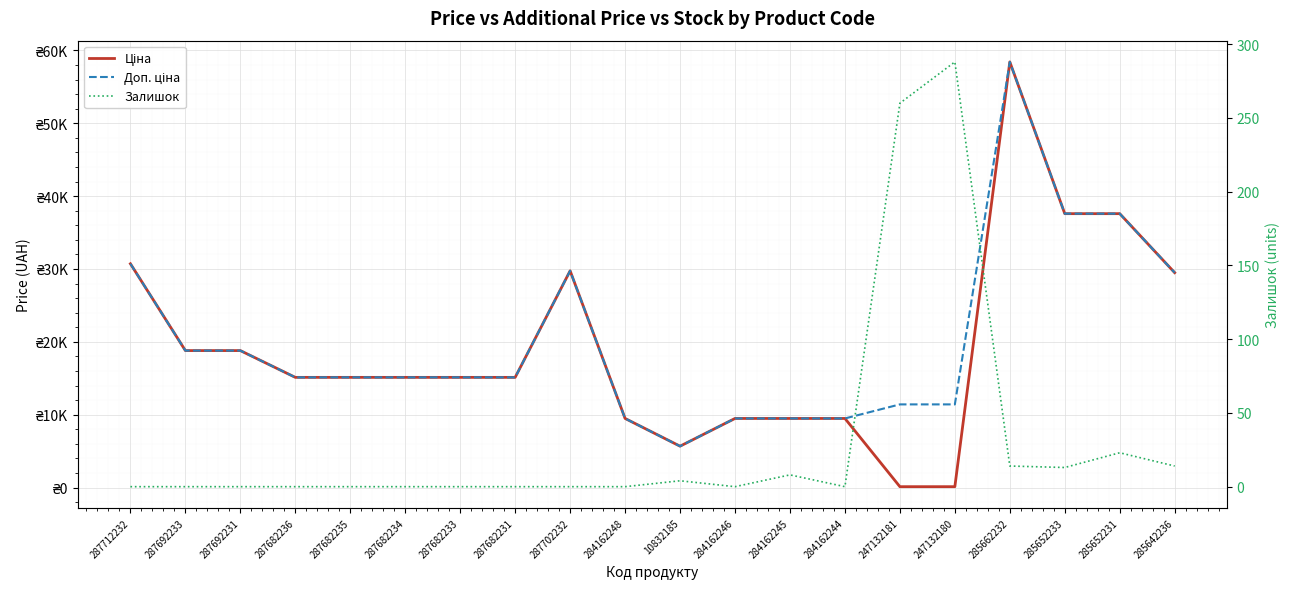

How many series are shown in this chart?

3